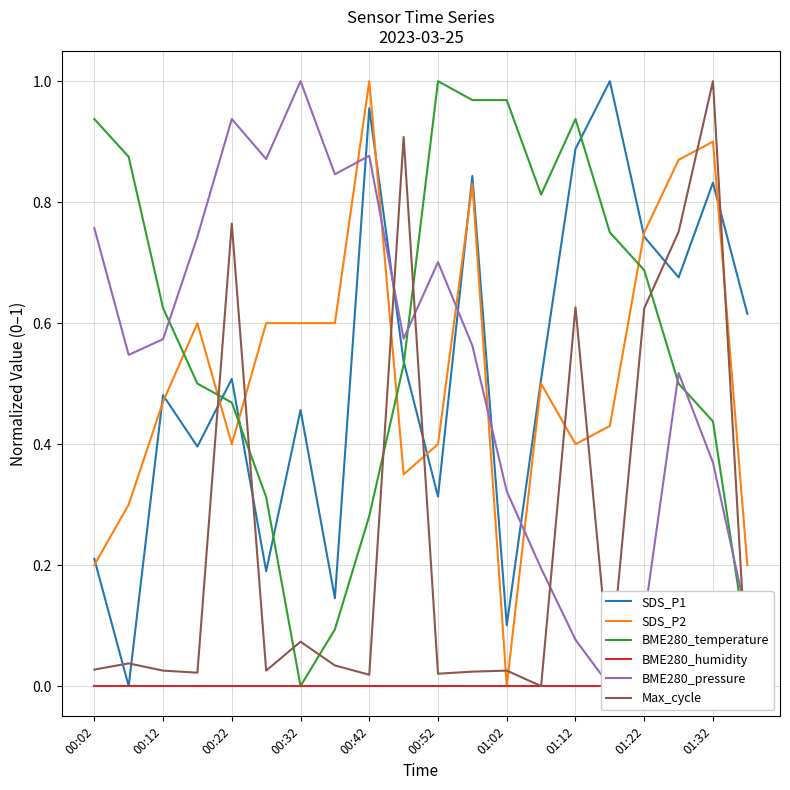

At which label does BME280_temperature reach its peak?

00:52